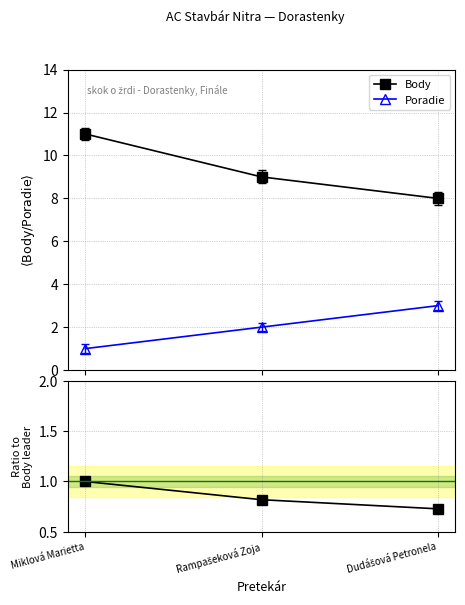

Is the value of Body at Dudášová Petronela greater than the value of Poradie at Rampašeková Zoja?

Yes